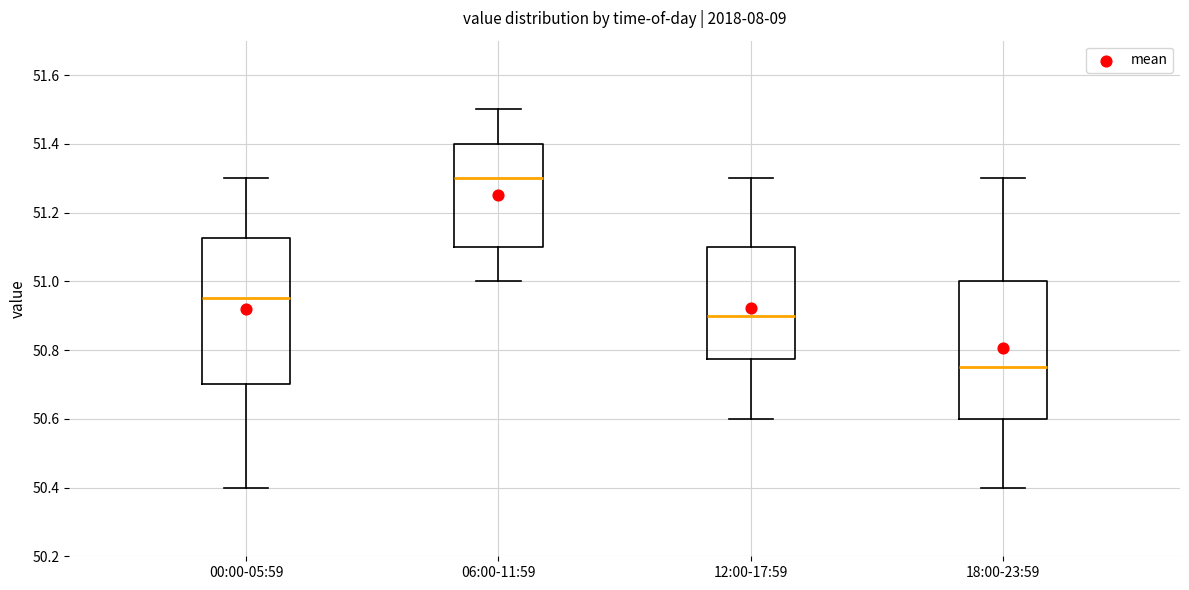

Which box is the tallest, from its lower edge to its upper edge?

00:00-05:59